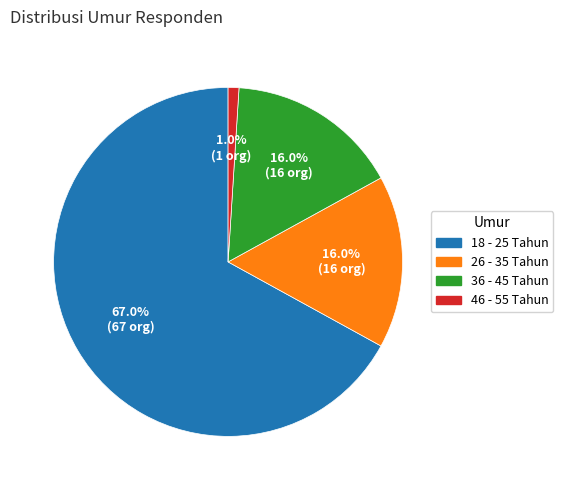

Is it true that 46 - 55 Tahun is 1% of the pie?

True